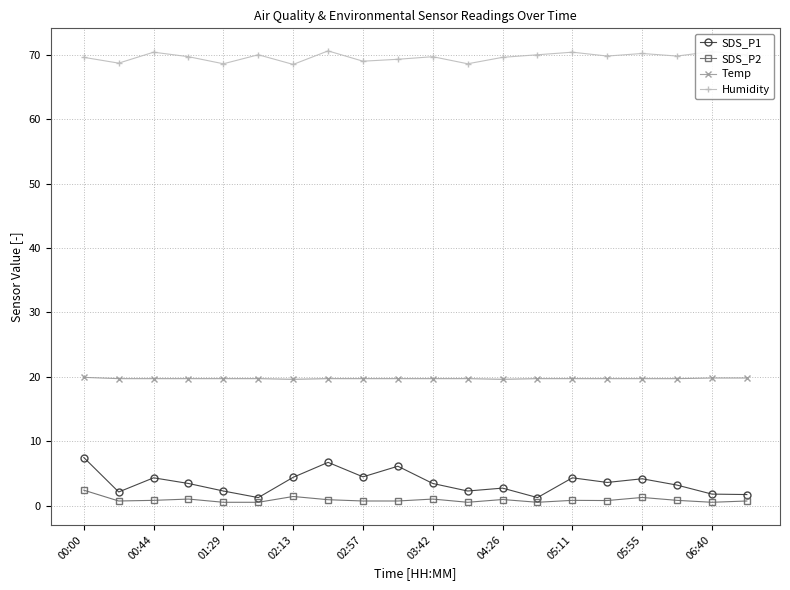

At how many categories does at least one series exceed 22?

20